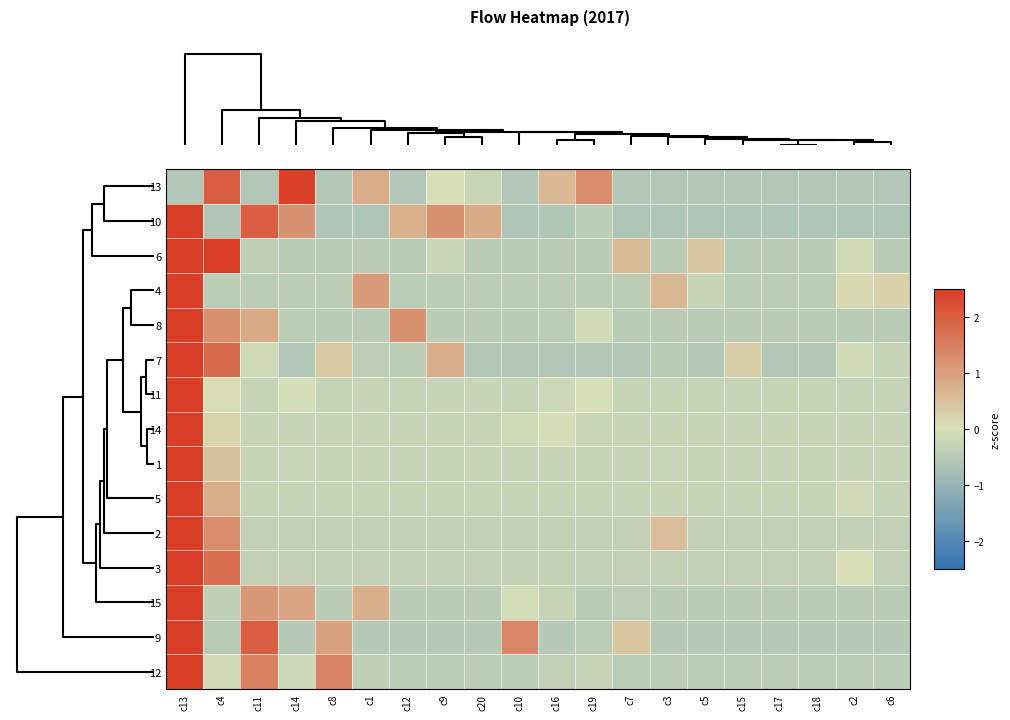

At how many categories does at least one series exceed 2?

4